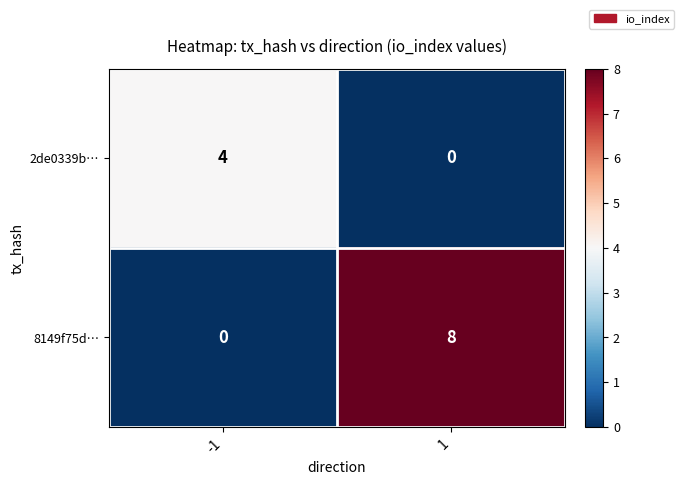

Reading right to left, extract all data points from this chart.

2de0339b…: 0	4
8149f75d…: 8	0